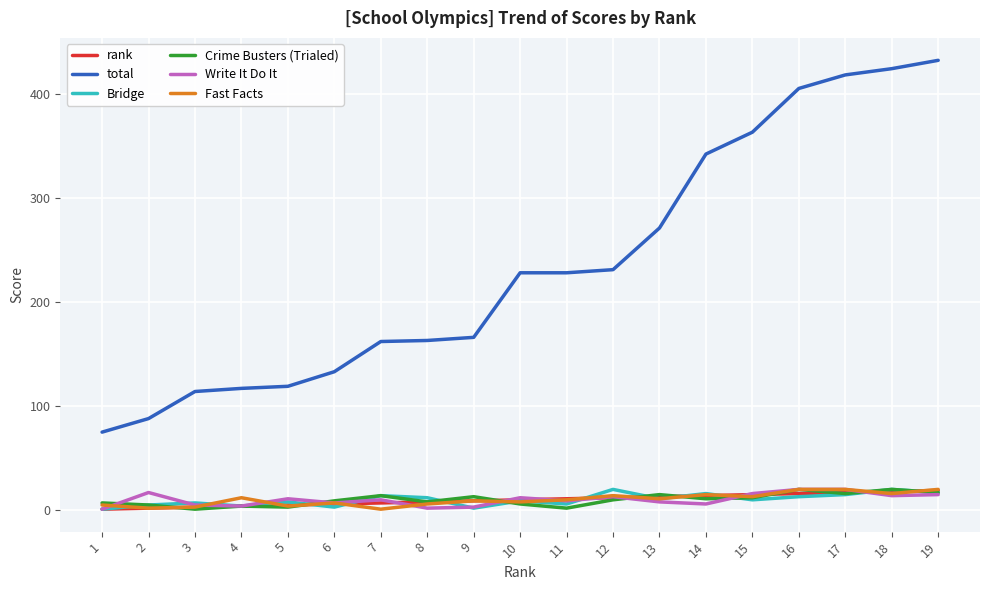

True or false: Write It Do It and total intersect in this chart.

False